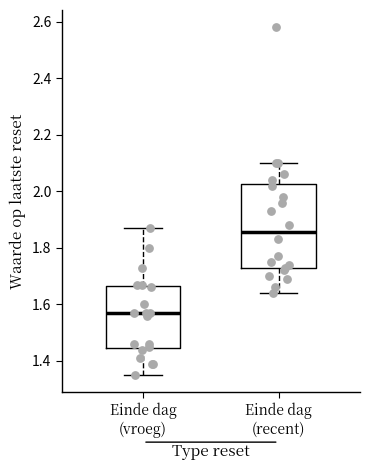

Which box has the highest median line?

Einde dag (recent)